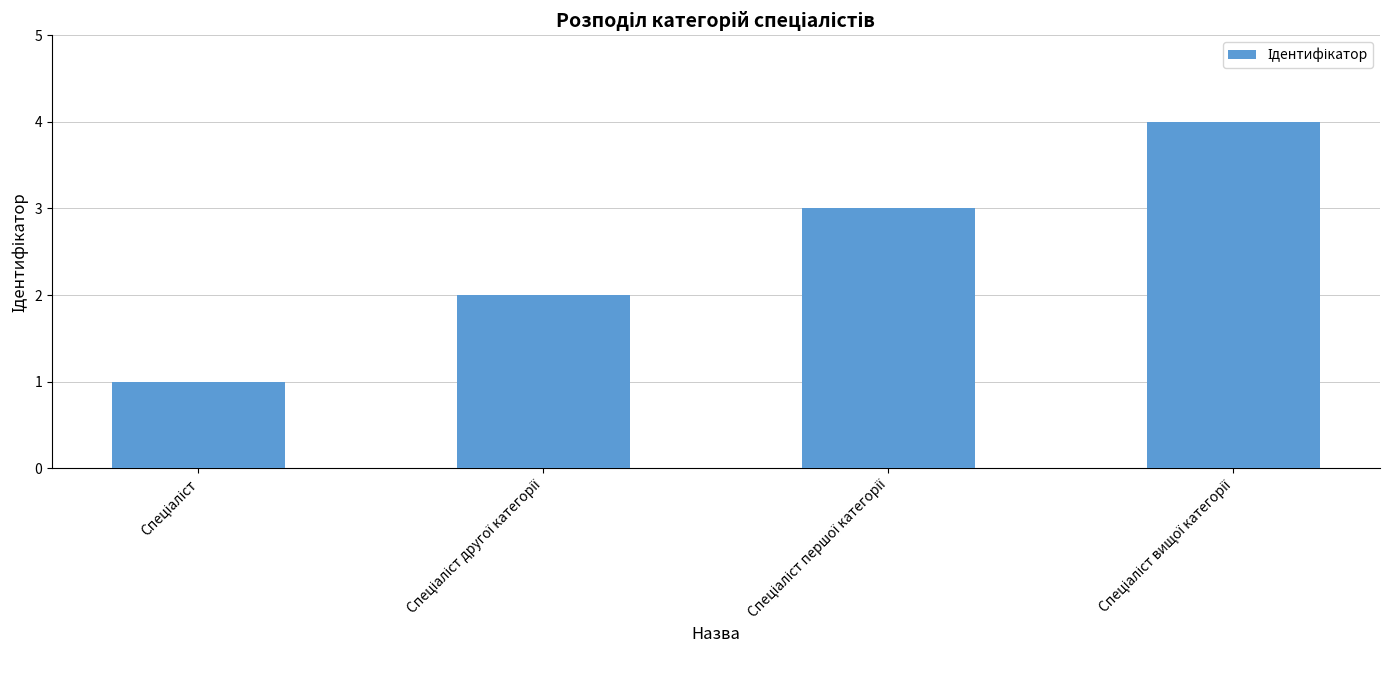

Are the bars grouped side by side (vs. stacked)?

No